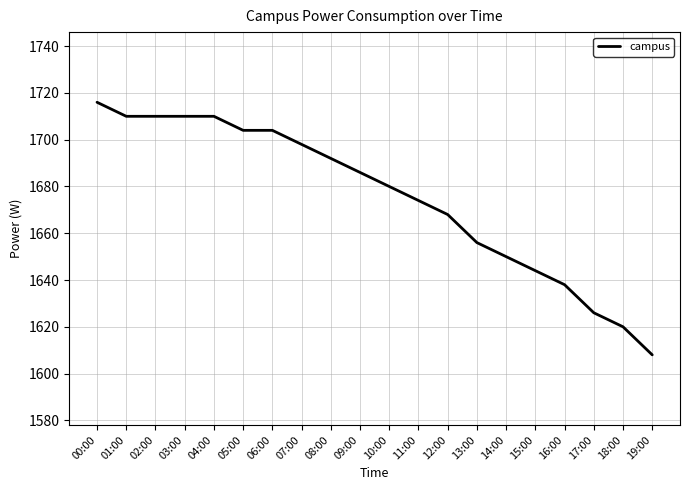

What position from the right is 01:00?

19